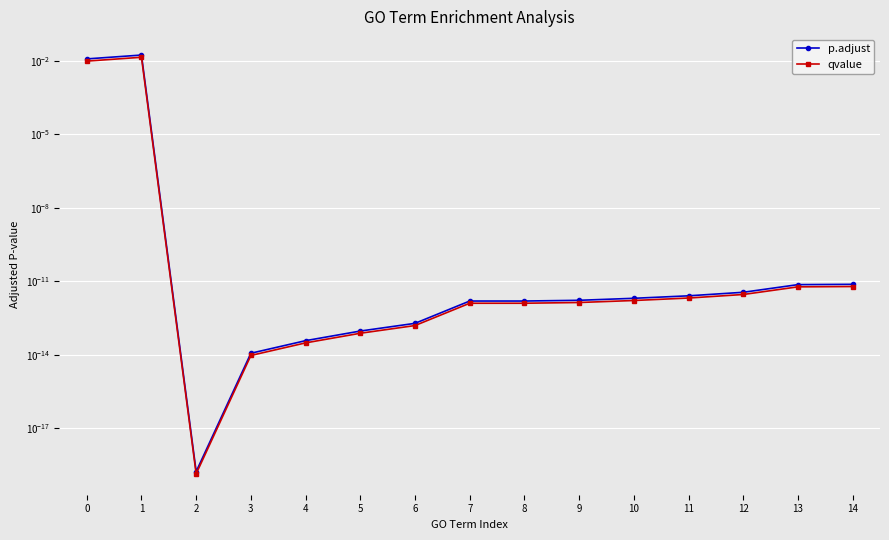

At 13, list the series in order from largest to smallest.

p.adjust, qvalue